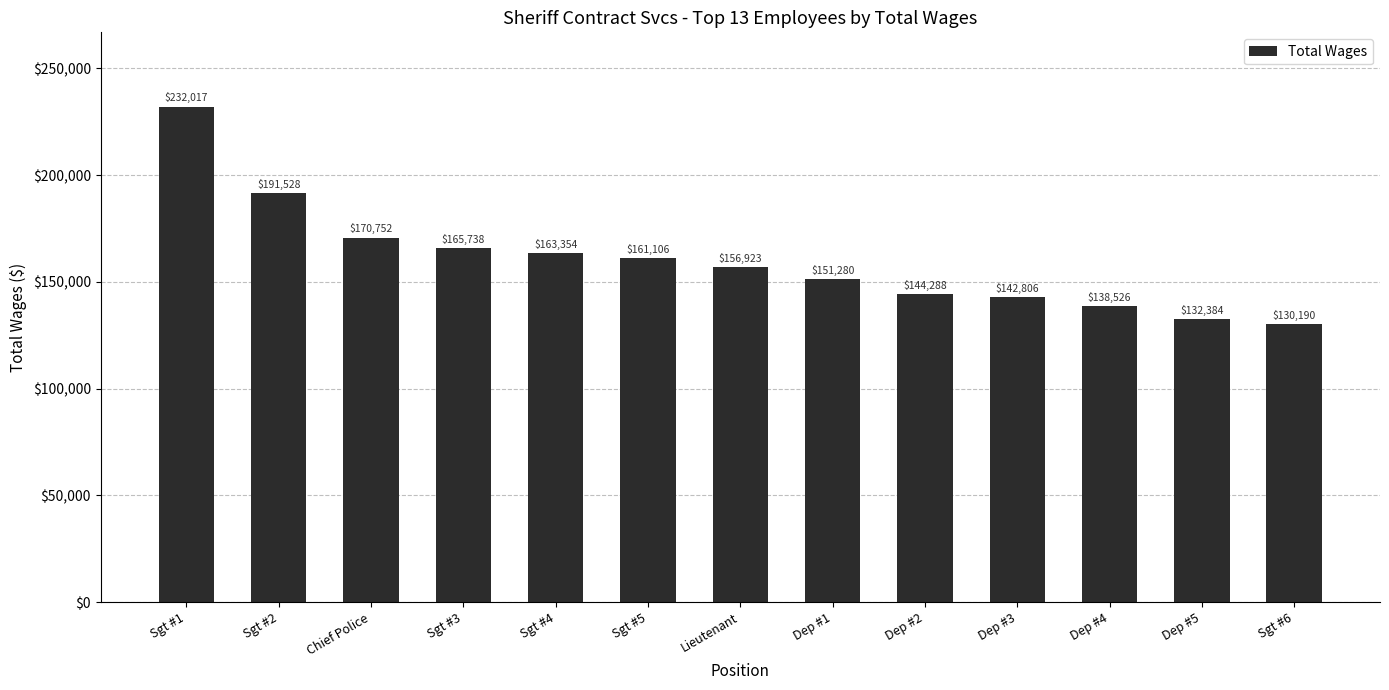

The value at Sgt #3 is 100343. True or false?

False